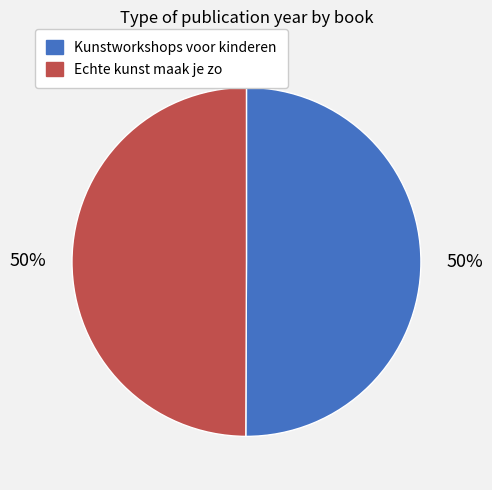

To the nearest percent, what is the combined percentage of Echte kunst maak je zo and Kunstworkshops voor kinderen?

100%